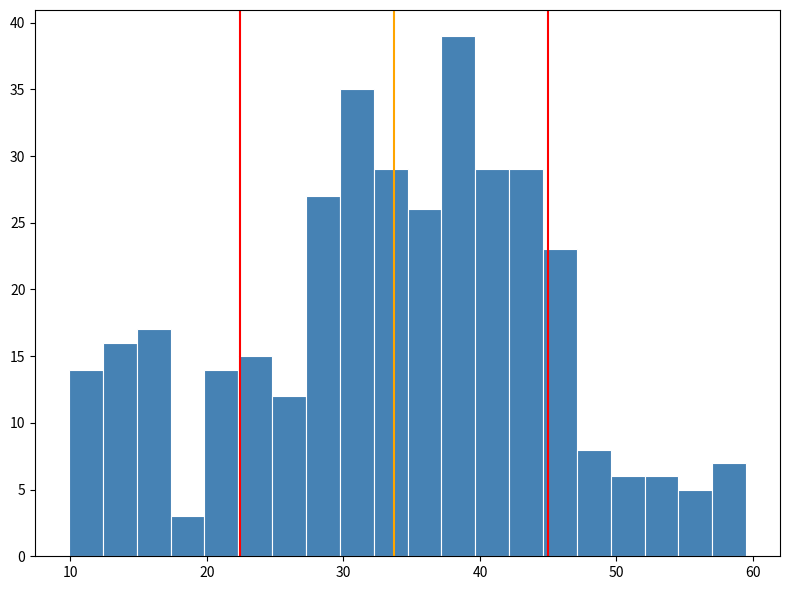

Around what value on the x-axis is the tallest bar? Give the approximate position of its centre, as read against the axis.

38